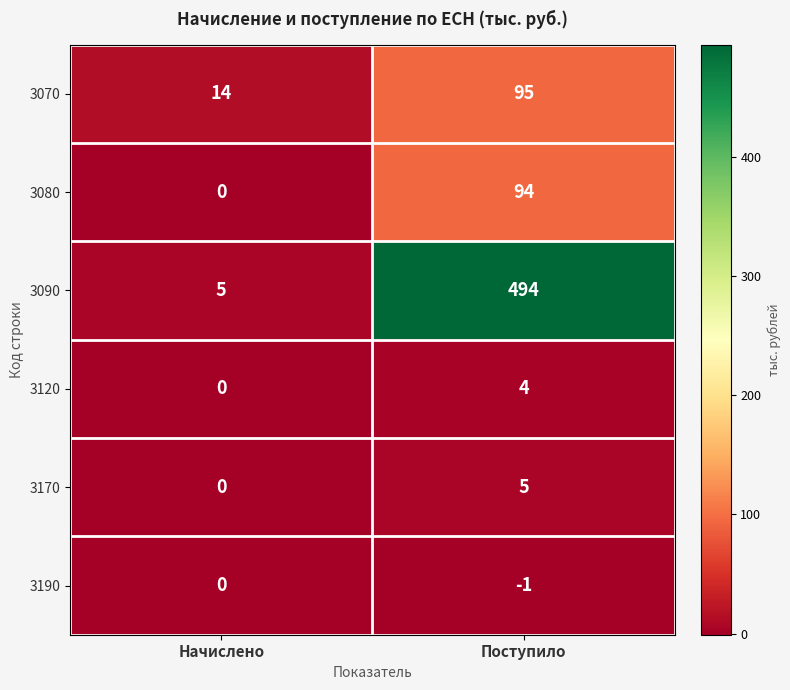

Count the number of categories in the chart.

2